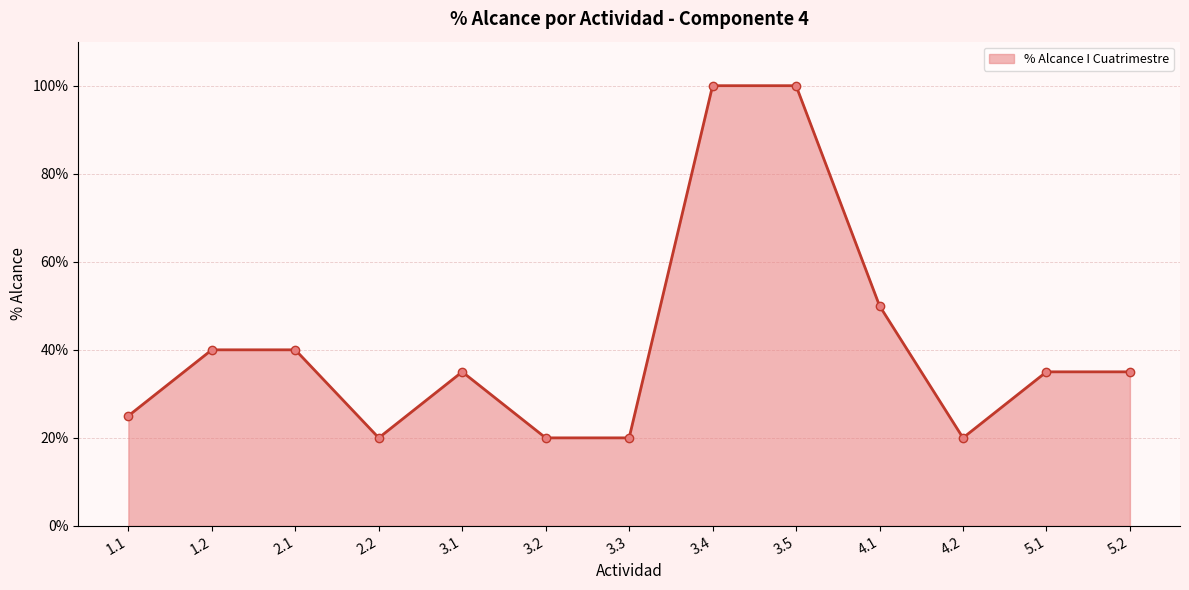

Is this an area chart (filled region under the line)?

Yes